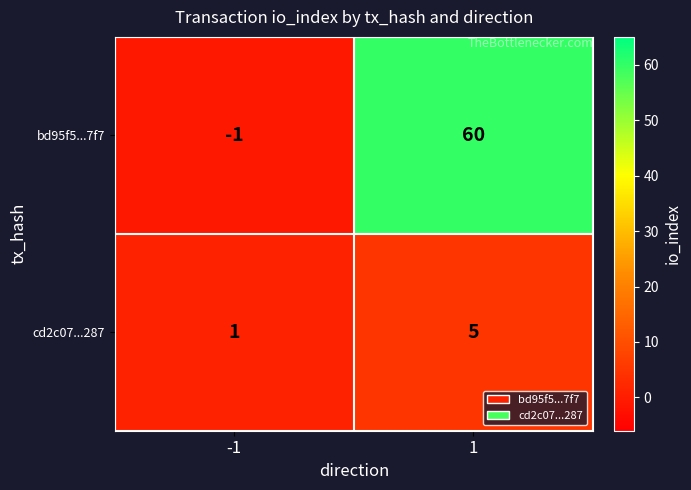

What is the sum of all cd2c07...287 values?

6